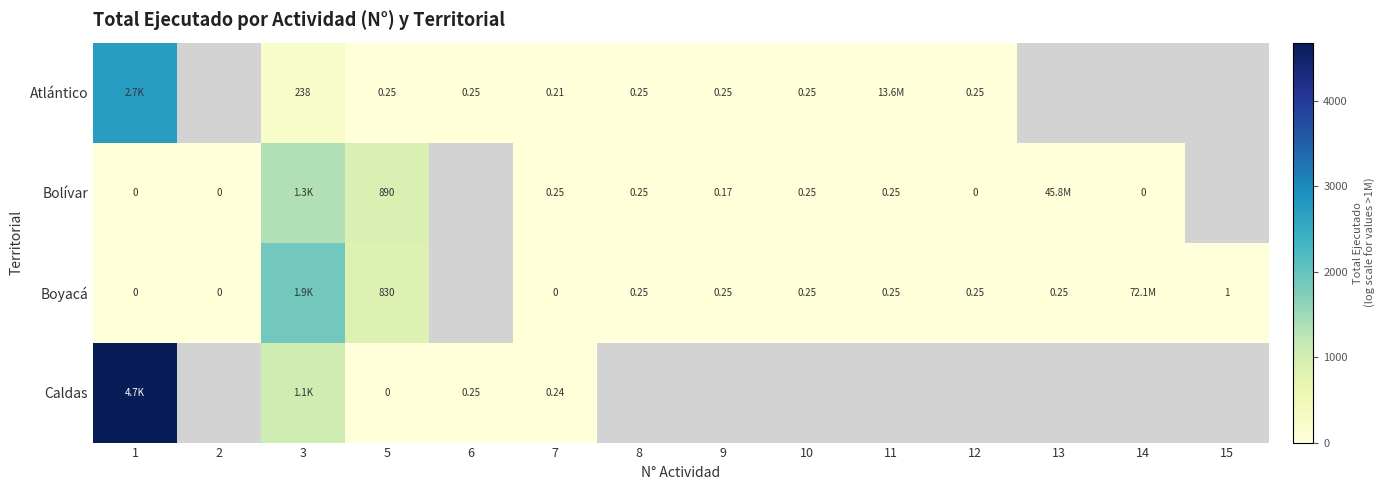

List the series in order of their peak value, highest first.

row_3, row_0, row_2, row_1